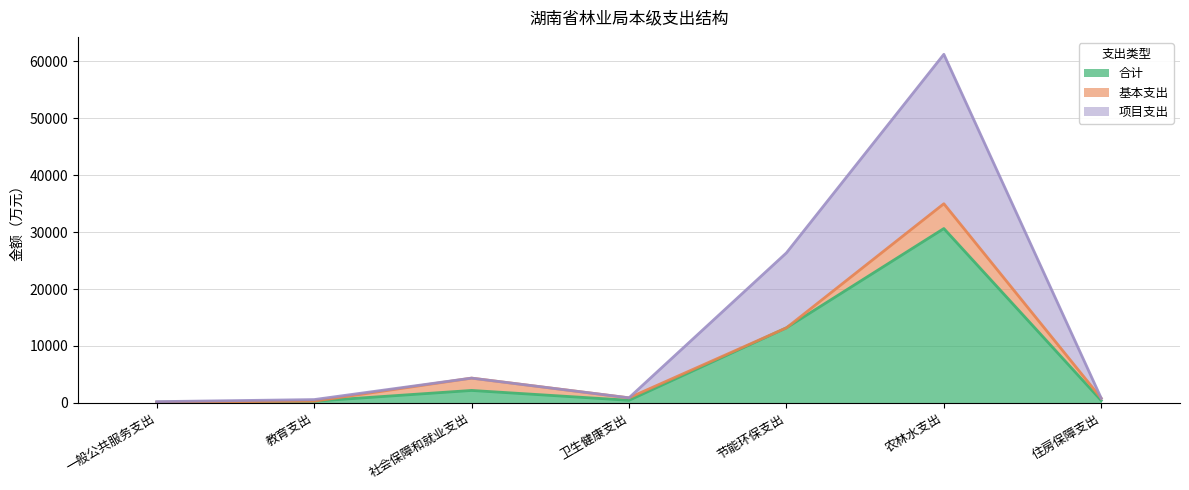

At which label does 合计 reach its peak?

农林水支出